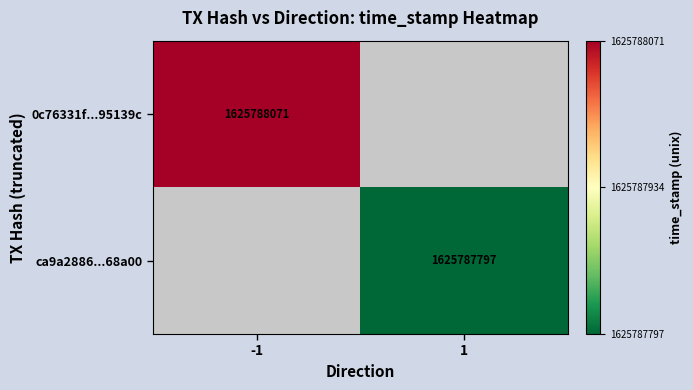

Between 0 and 1, which series saw the biggest shift?

0c76331f260a3876bf2084b981e4f8d9095139c